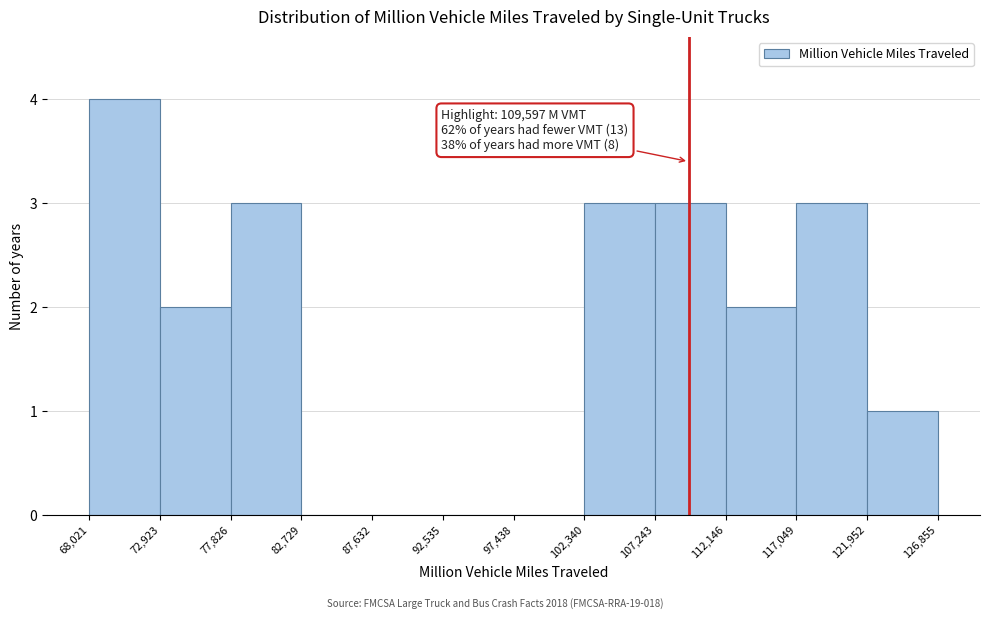

Over which range of the x-axis is the bar tallest?

68,021 to 72,923